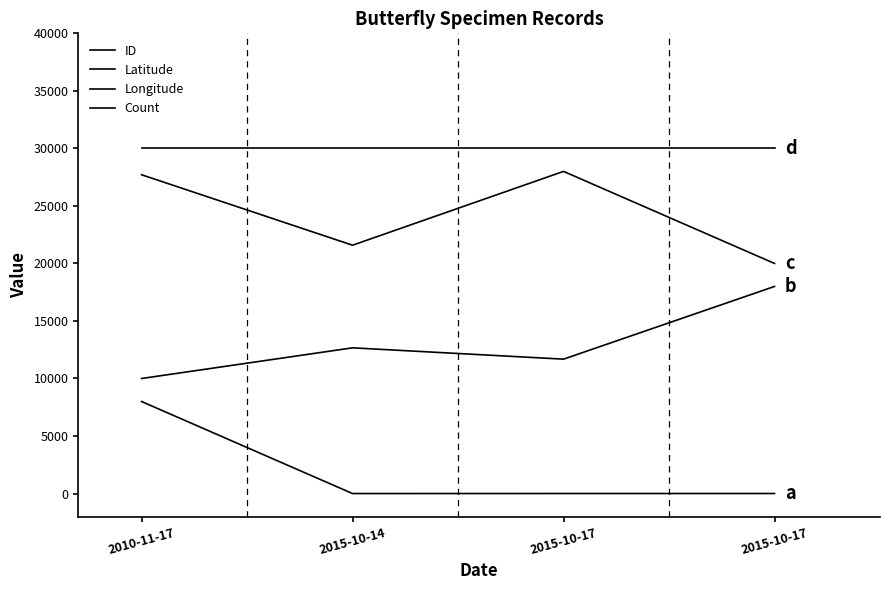

Reading left to right, list all the values displayed in this chart.

ID: 2010-11-17=8000.0	2015-10-14=0.0	2015-10-17=3.6	2015-10-17=4.2
Latitude: 2010-11-17=10000.0	2015-10-14=12664.7	2015-10-17=11681.7	2015-10-17=18000.0
Longitude: 2010-11-17=27708.3	2015-10-14=21584.5	2015-10-17=28000.0	2015-10-17=20000.0
Count: 2010-11-17=30000.0	2015-10-14=30000.0	2015-10-17=30000.0	2015-10-17=30000.0